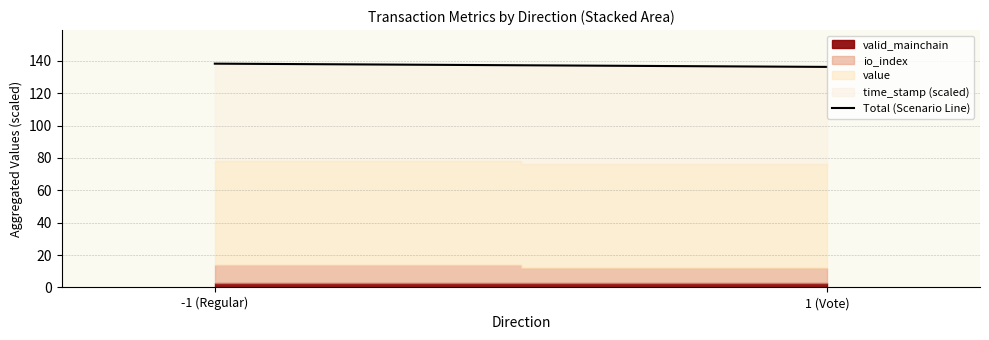

Which has a higher value, -1 (Regular) or 1 (Vote)?

-1 (Regular)